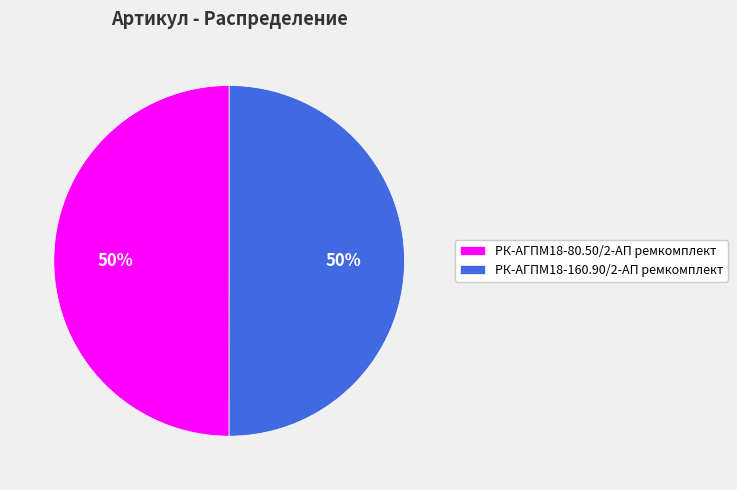

What percentage is the РК-АГПМ18-80.50/2-АП ремкомплект slice, to the nearest percent?

50%